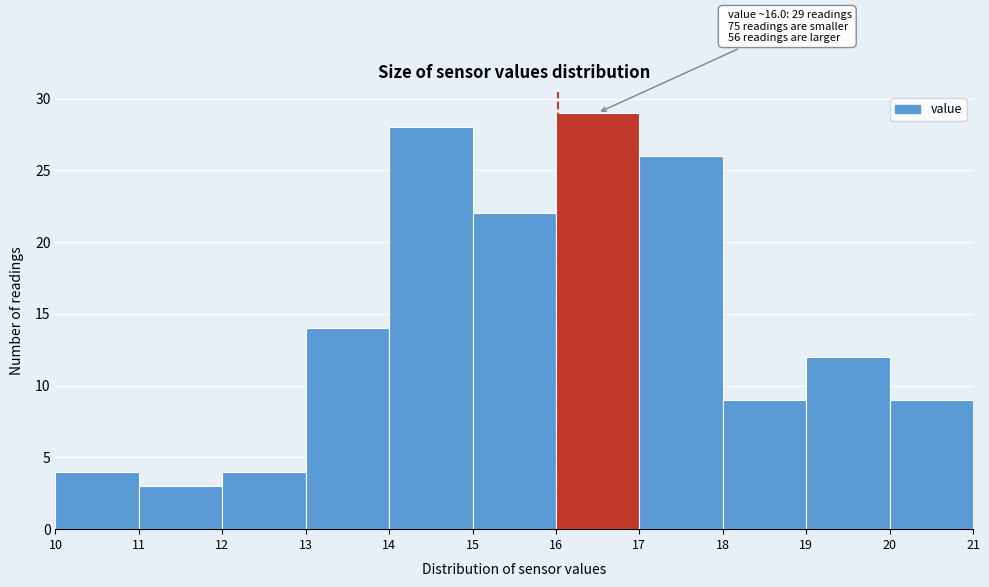

Which range on the x-axis has the tallest bar?

16 to 17